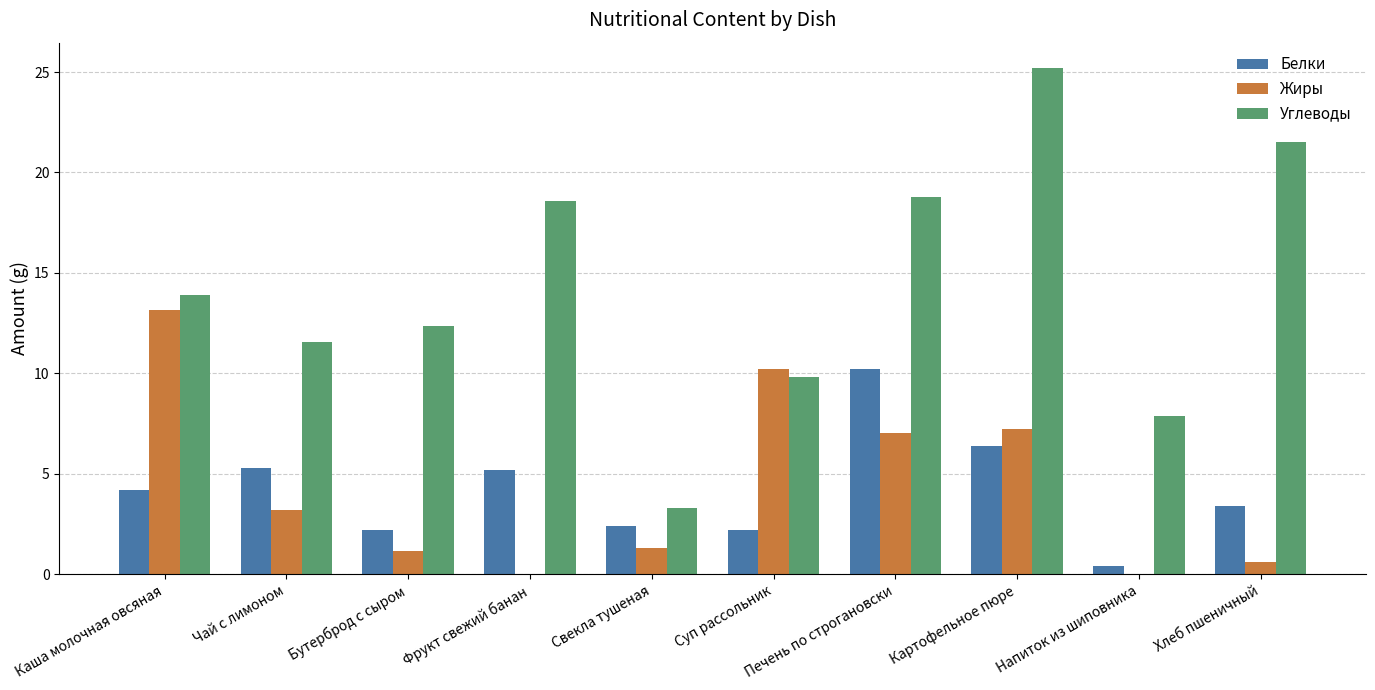

Is it true that Белки equals 1.7 at Хлеб пшеничный?

False